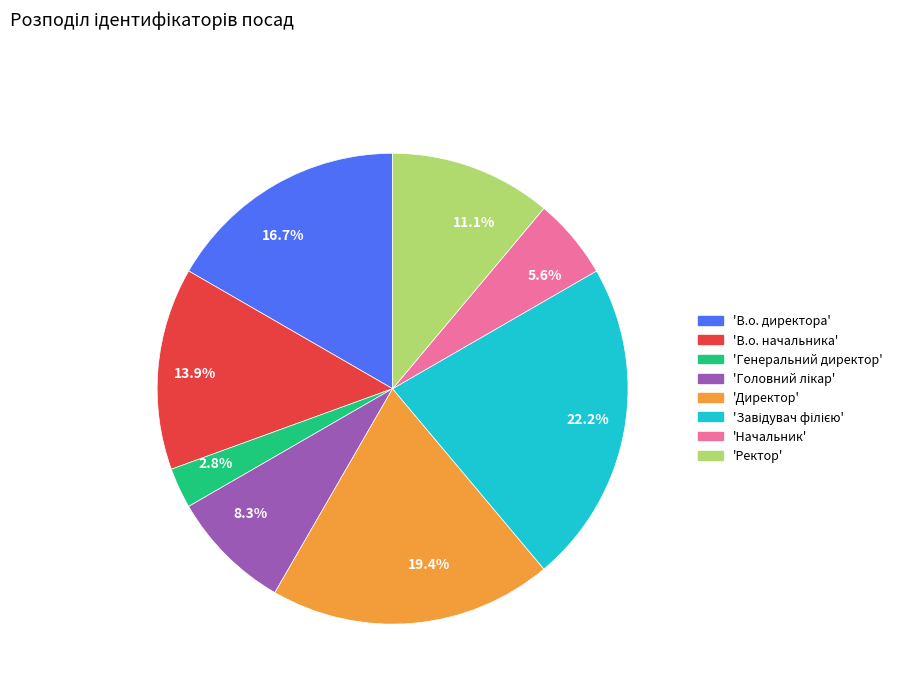

What is the smallest slice in the pie chart?

2.8%